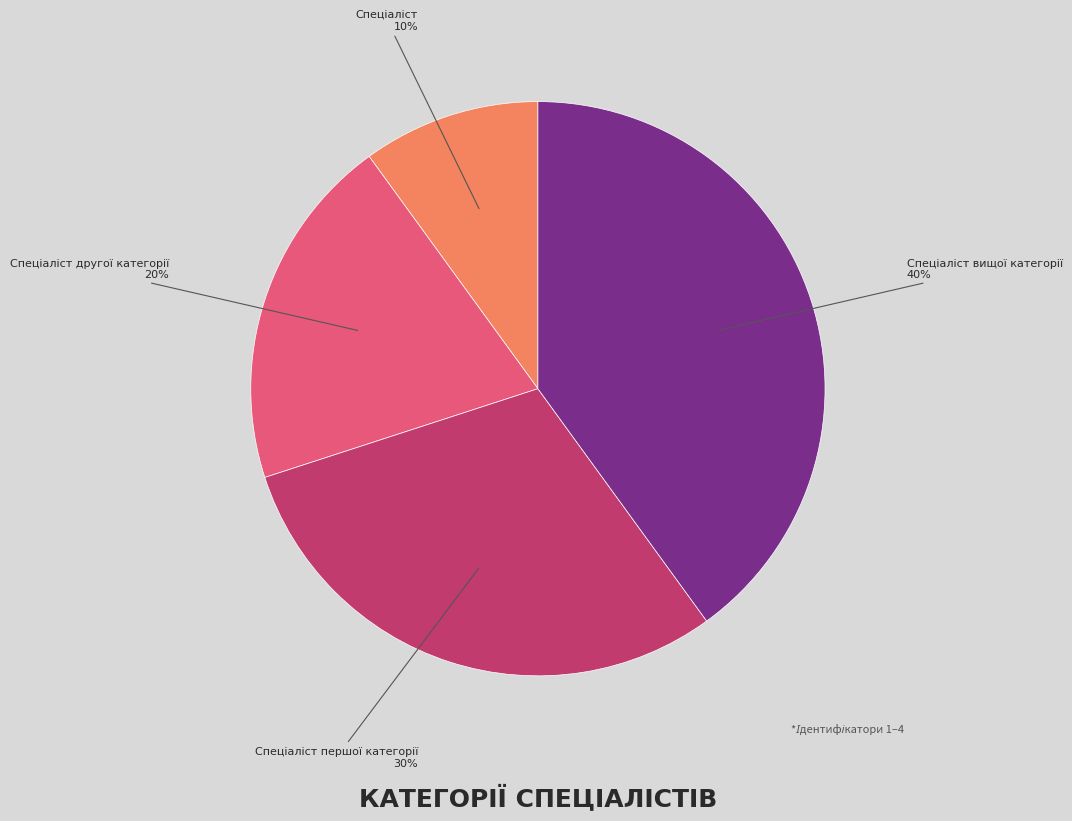

To the nearest percent, what is the average slice percentage?

25%